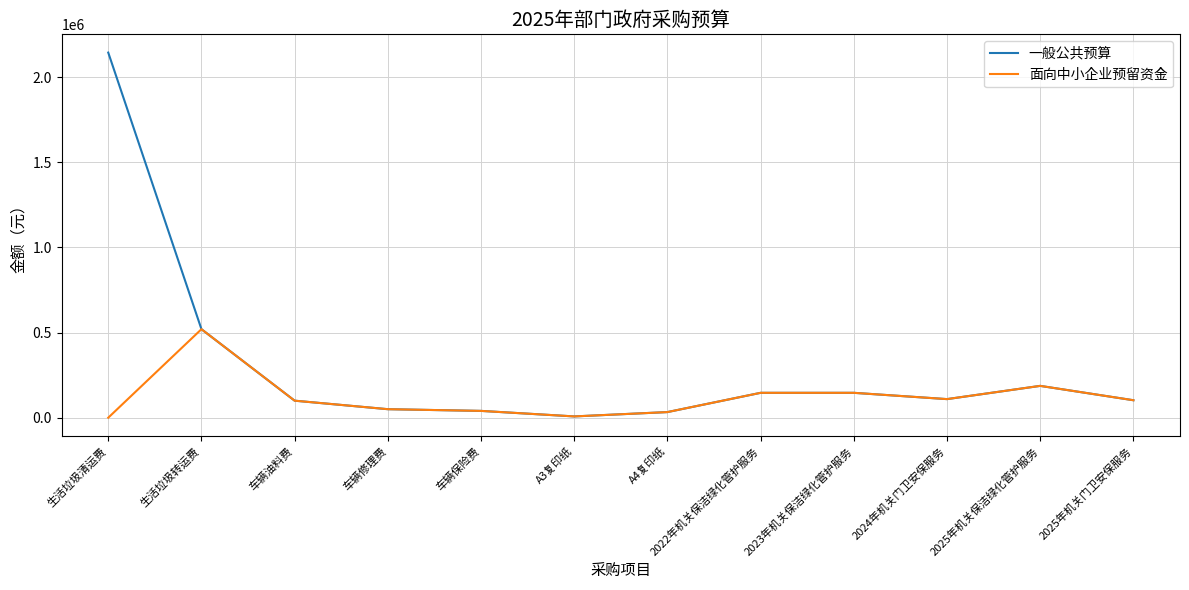

What is the greatest value displayed?

2145000